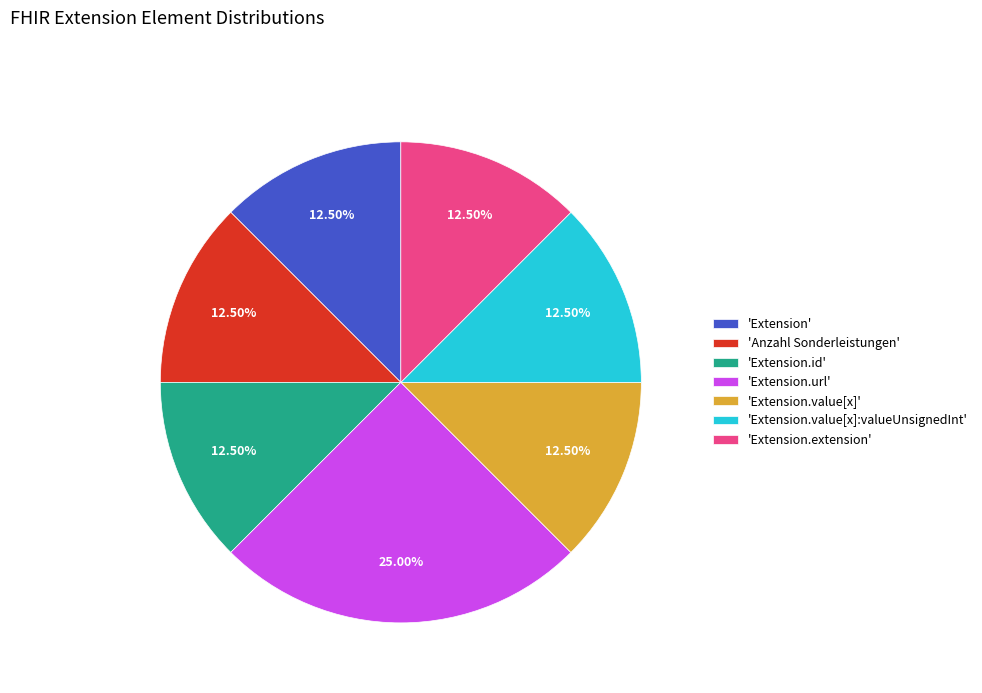

Combined, do 'Extension' and 'Extension.value[x]:valueUnsignedInt' account for over 50%?

No